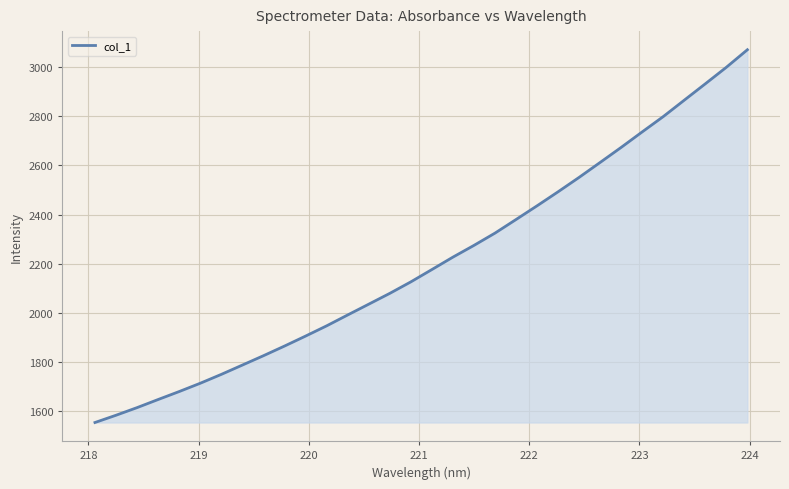

What is the greatest value displayed?

3072.0